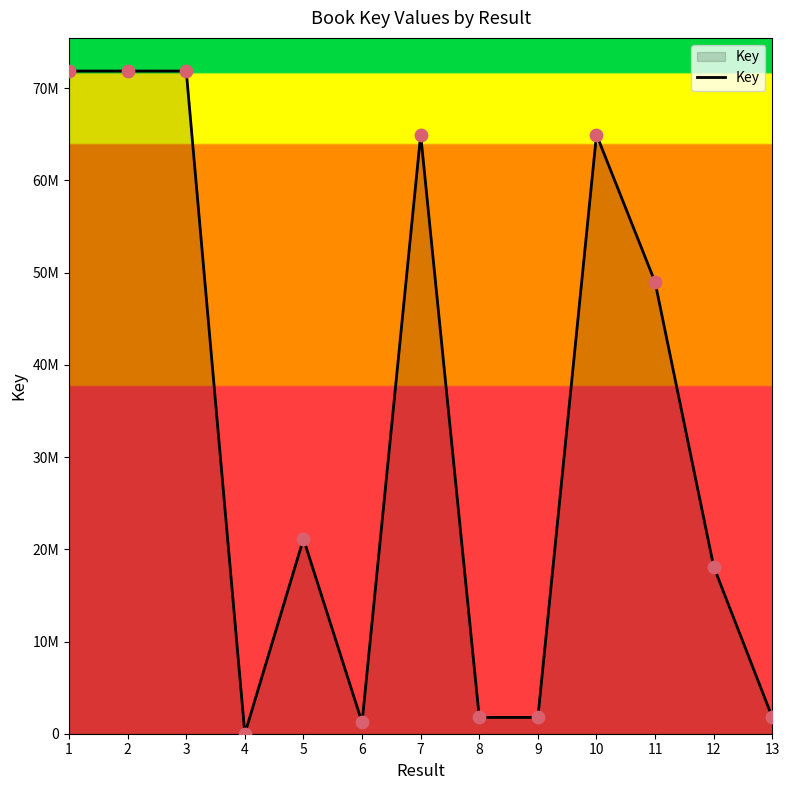

Which has a higher value, 12 or 1?

1